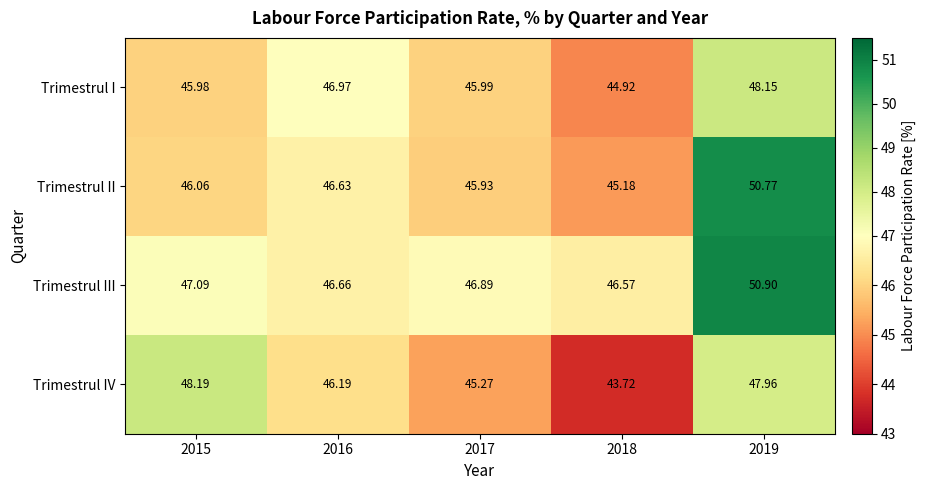

What is the spread (max minus min) of values at 2017?

1.6